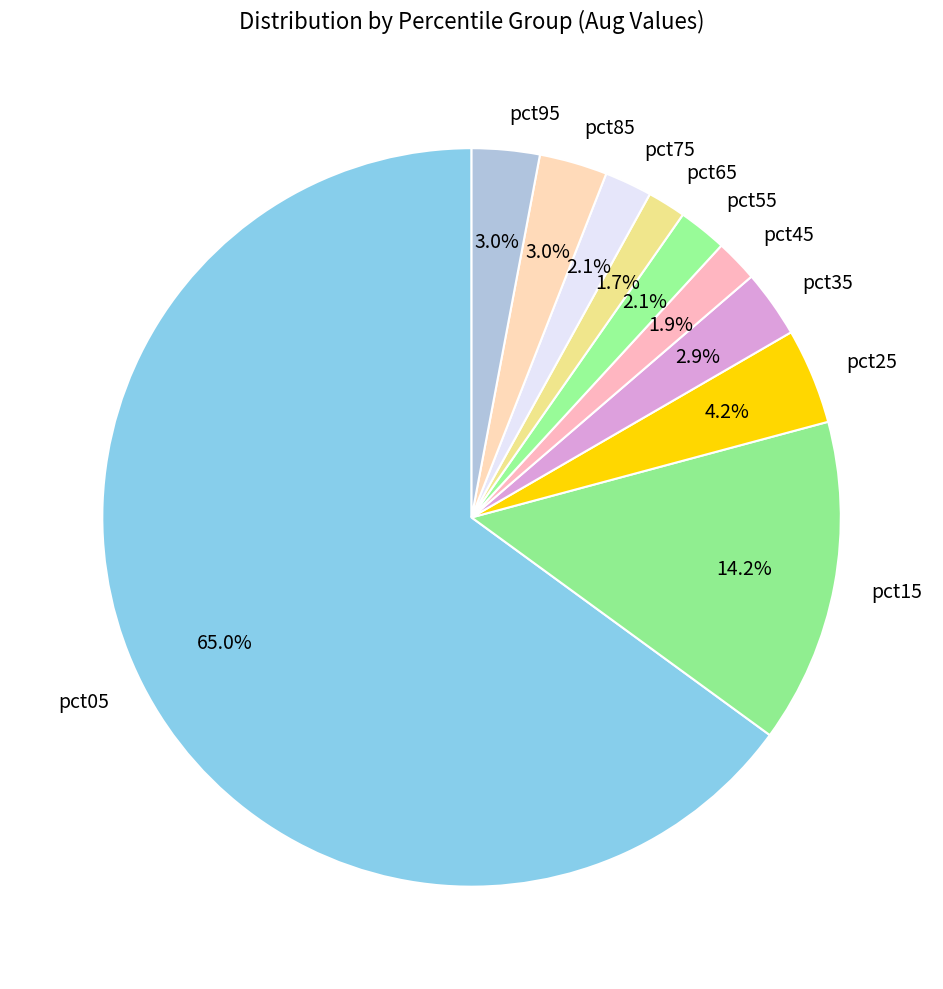

Which category accounts for the majority?

pct05